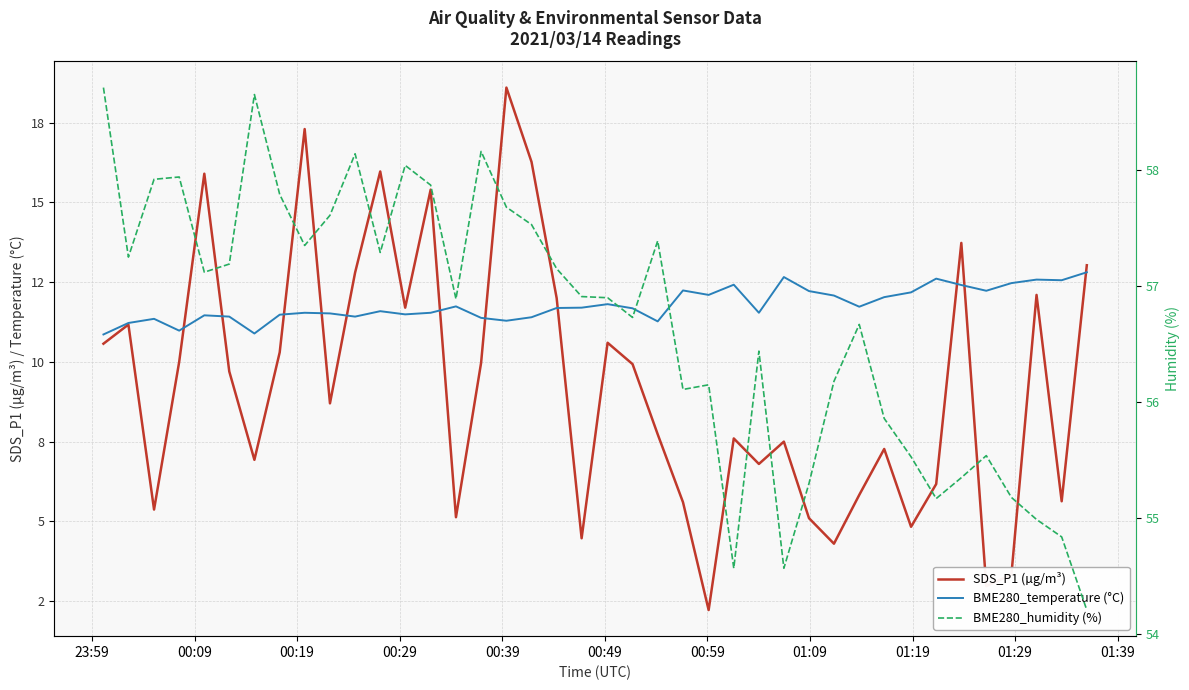

Reading right to left, extract all data points from this chart.

SDS_P1 (µg/m³): 13.0	5.6	12.1	3.3	3.0	13.7	6.2	4.8	7.3	5.8	4.3	5.1	7.5	6.8	7.6	2.2	5.6	7.7	9.9	10.6	4.5	12.0	16.3	18.6	10.0	5.1	15.4	11.7	16.0	12.8	8.7	17.3	10.3	6.9	9.7	15.9	10.0	5.4	11.2	10.6
BME280_temperature (°C): 12.8	12.6	12.6	12.5	12.2	12.4	12.6	12.2	12.0	11.7	12.1	12.2	12.7	11.5	12.4	12.1	12.2	11.3	11.7	11.8	11.7	11.7	11.4	11.3	11.4	11.7	11.5	11.5	11.6	11.4	11.5	11.5	11.5	10.9	11.4	11.5	11.0	11.3	11.2	10.9
BME280_humidity (%): 54.2	54.8	55.0	55.2	55.5	55.4	55.2	55.5	55.9	56.7	56.2	55.3	54.6	56.4	54.6	56.1	56.1	57.4	56.7	56.9	56.9	57.1	57.5	57.7	58.2	56.9	57.9	58.0	57.3	58.1	57.6	57.4	57.8	58.6	57.2	57.1	57.9	57.9	57.2	58.7